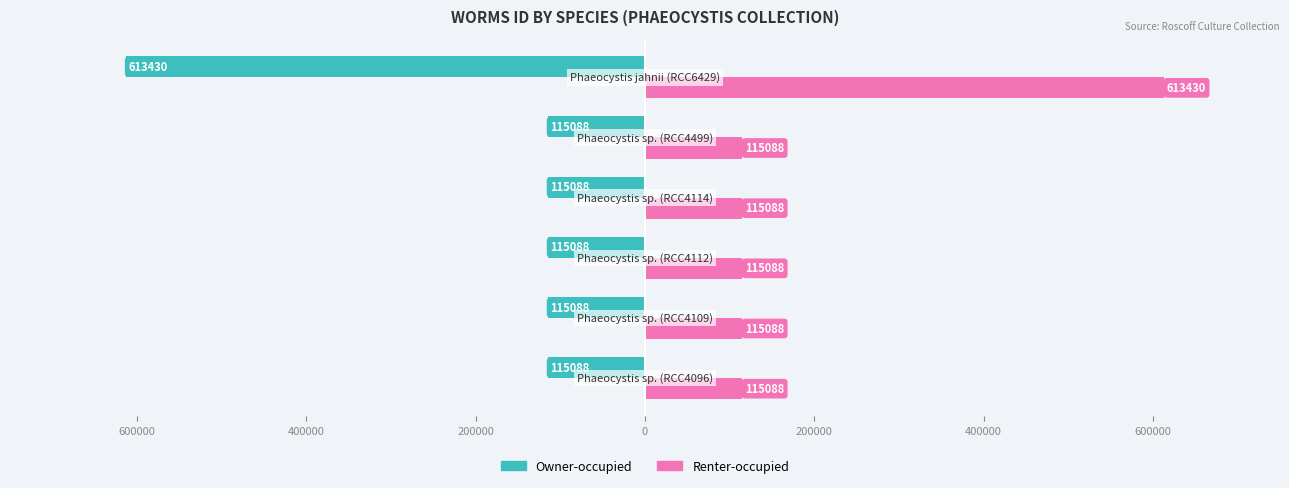

What are all the series names shown in the legend?

Owner-occupied, Renter-occupied